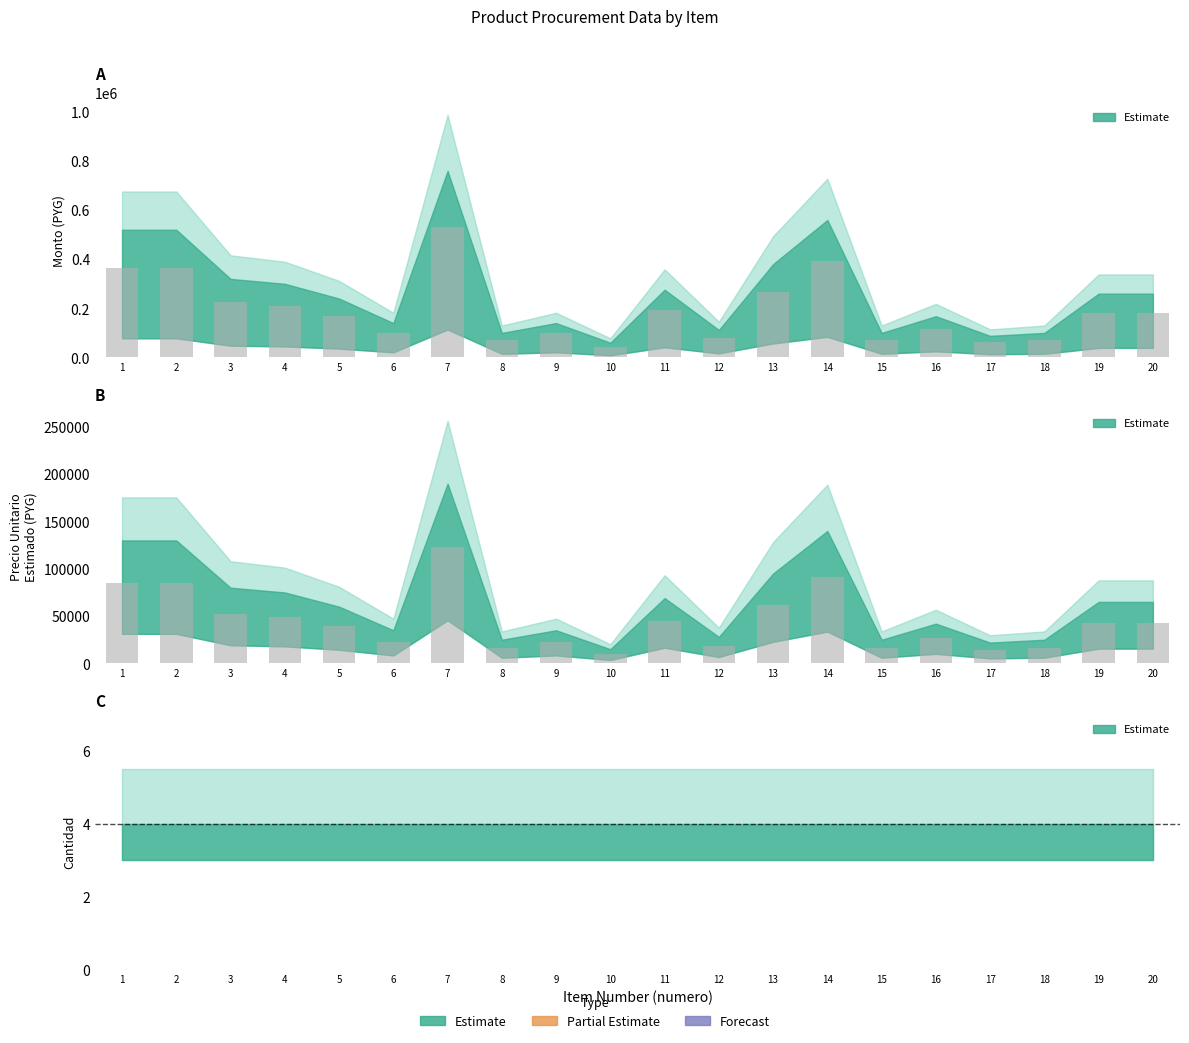

Rank the series by their average value, from lowest to highest.

precio bars, monto bars